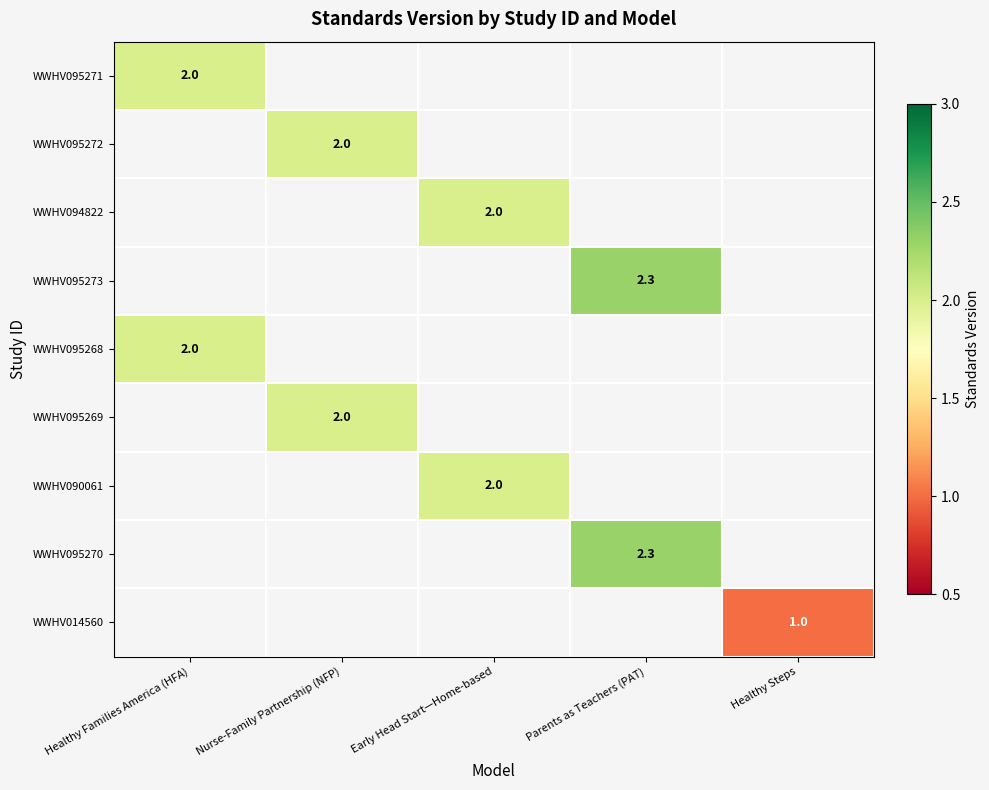

True or false: WWHV095273 has a value of 2.3 at Parents as Teachers (PAT).

True